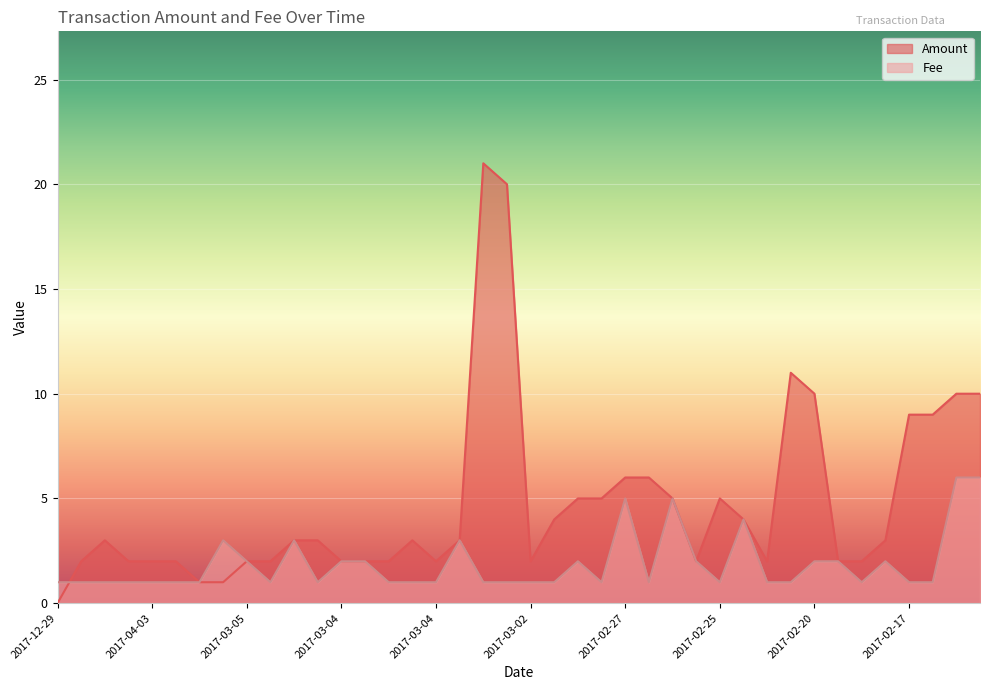

What is the sum of the Amount values at 2017-05-10 and 2017-03-04?

5.0